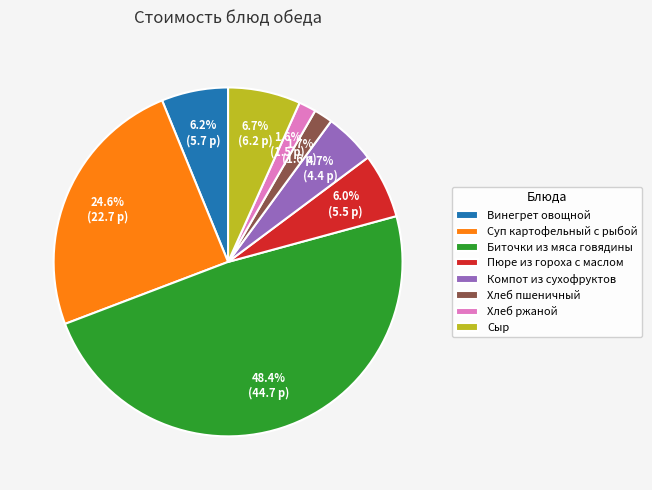

To the nearest percent, what percentage of the pie is Хлеб ржаной?

2%